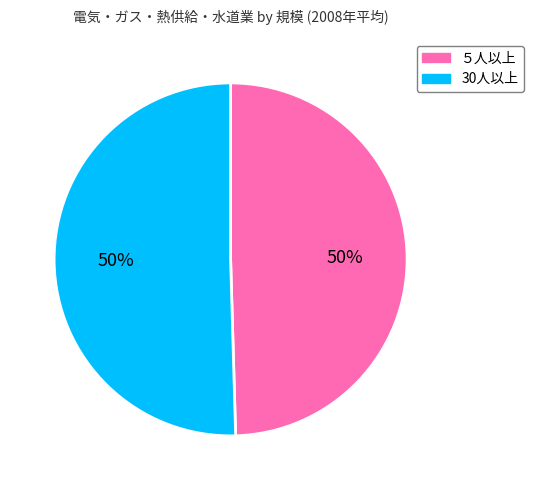

Do 30人以上 and ５人以上 together represent more than half of the pie?

Yes